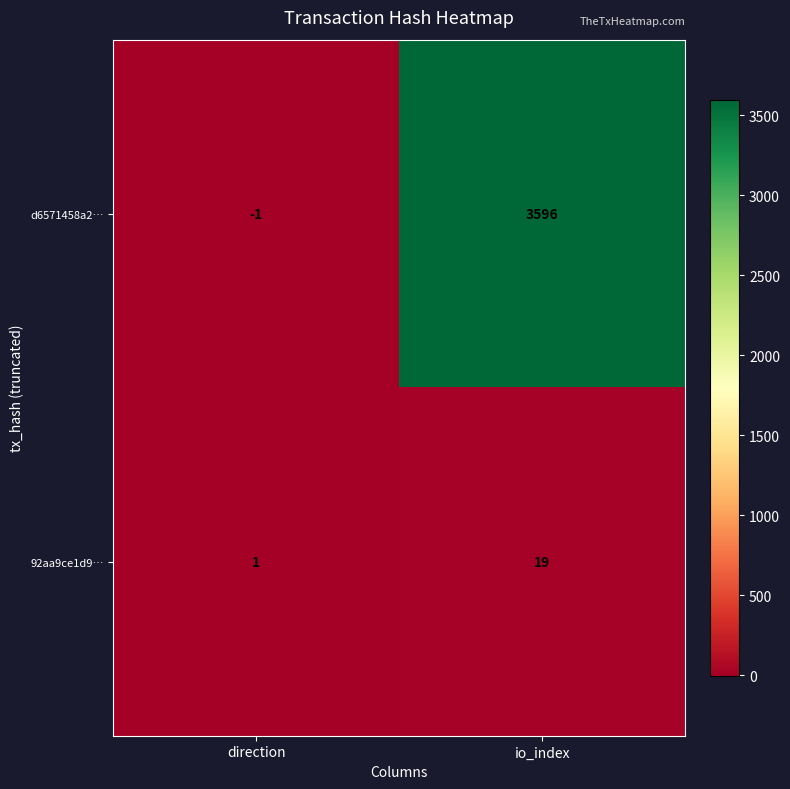

Which category has the lowest value across all series?

direction